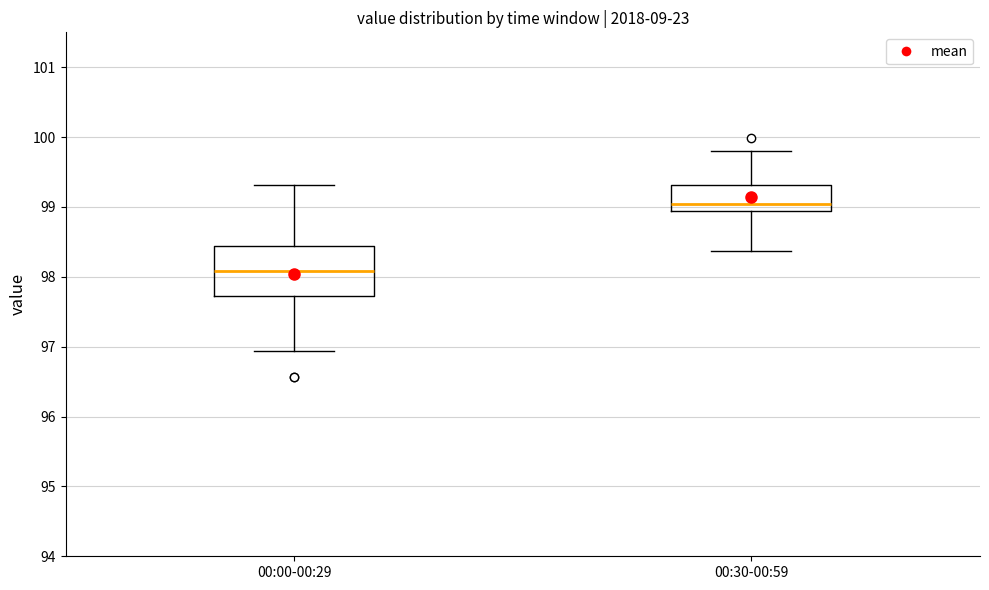

Where does the median line of the box for 00:30-00:59 sit on the y-axis? The values are not printed on the chart, so give them approximately, as read against the axis.

99.0